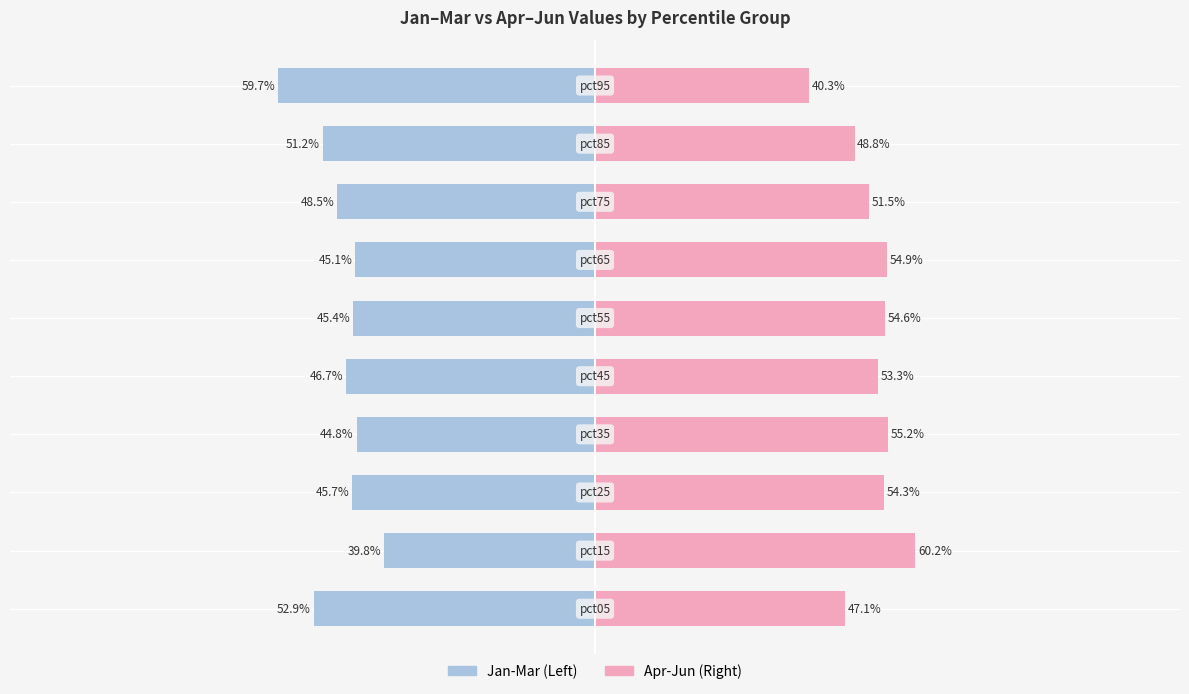

Reading left to right, transcribe all the data shown in this chart.

Jan-Mar: -52.9	-39.8	-45.7	-44.8	-46.7	-45.4	-45.1	-48.5	-51.2	-59.7
Apr-Jun: 47.1	60.2	54.3	55.2	53.3	54.6	54.9	51.5	48.8	40.3